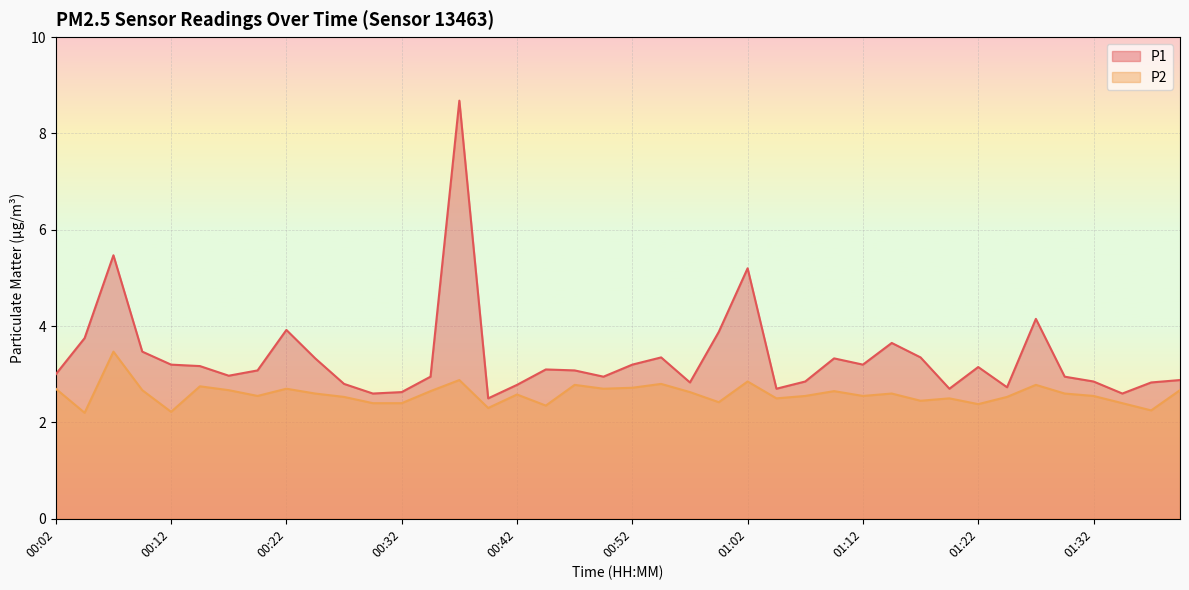

Does the chart display data point markers on the line(s)?

No